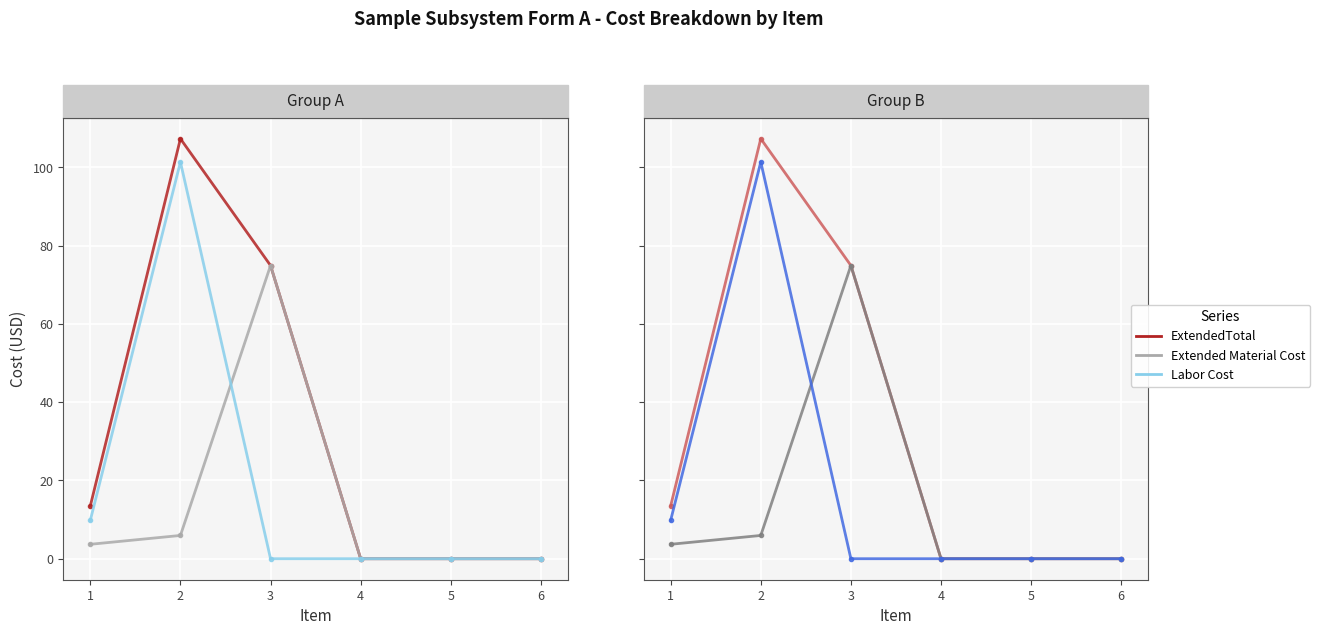

Is the value of Extended Material Cost at 2 greater than the value of Labor Cost at 5?

Yes